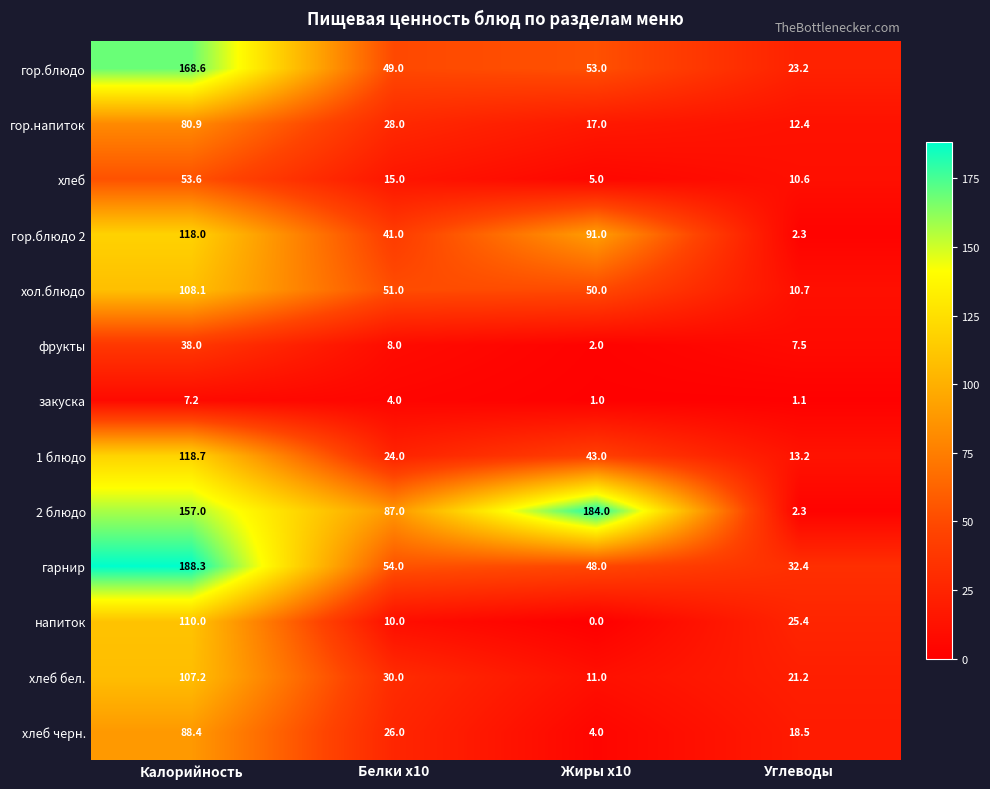

At which label does закуска reach its peak?

Калорийность